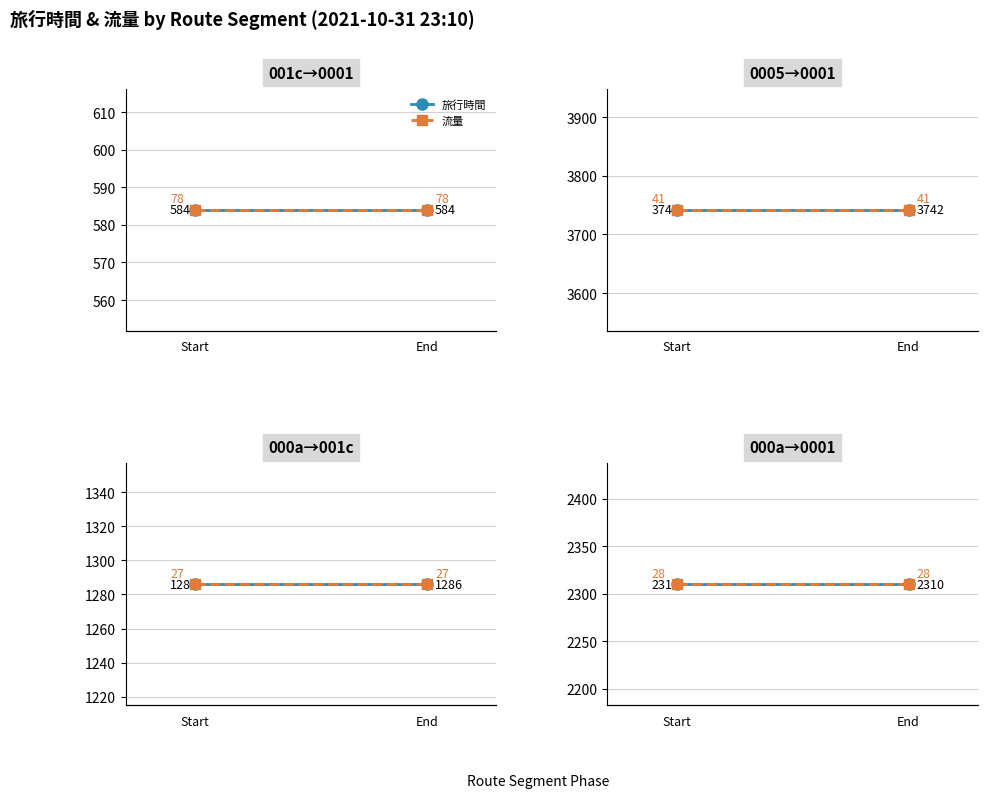

What is the label of the 1st point from the right?

End